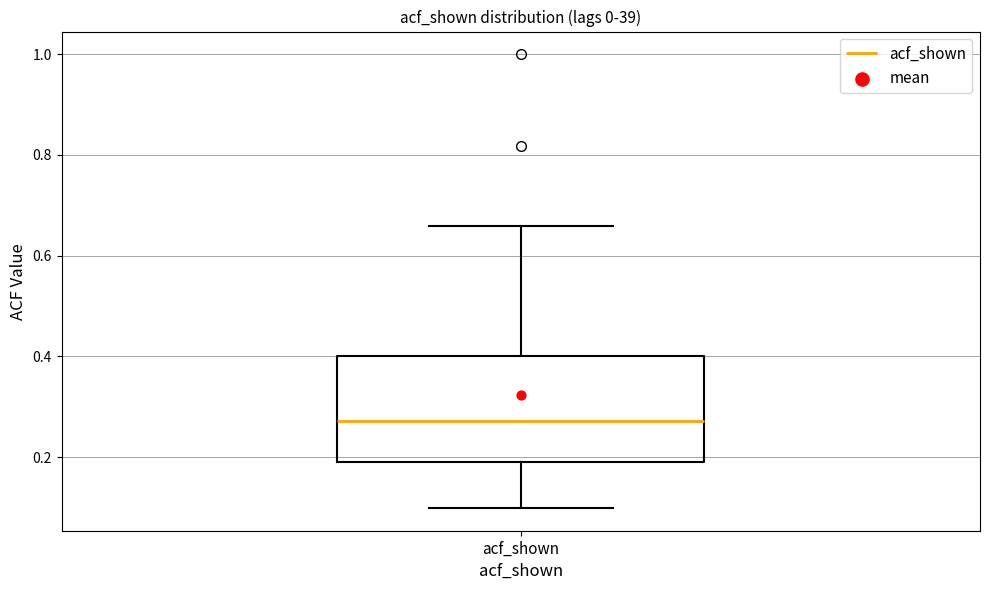

Transcribe this box plot: give where the median line is, the range the box spans, and where the two whiskers end, as read against the y-axis. The values are not printed on the chart, so give them approximately, as read against the axis.

median 0.28, box 0.20 to 0.40, whiskers 0.10 to 0.66